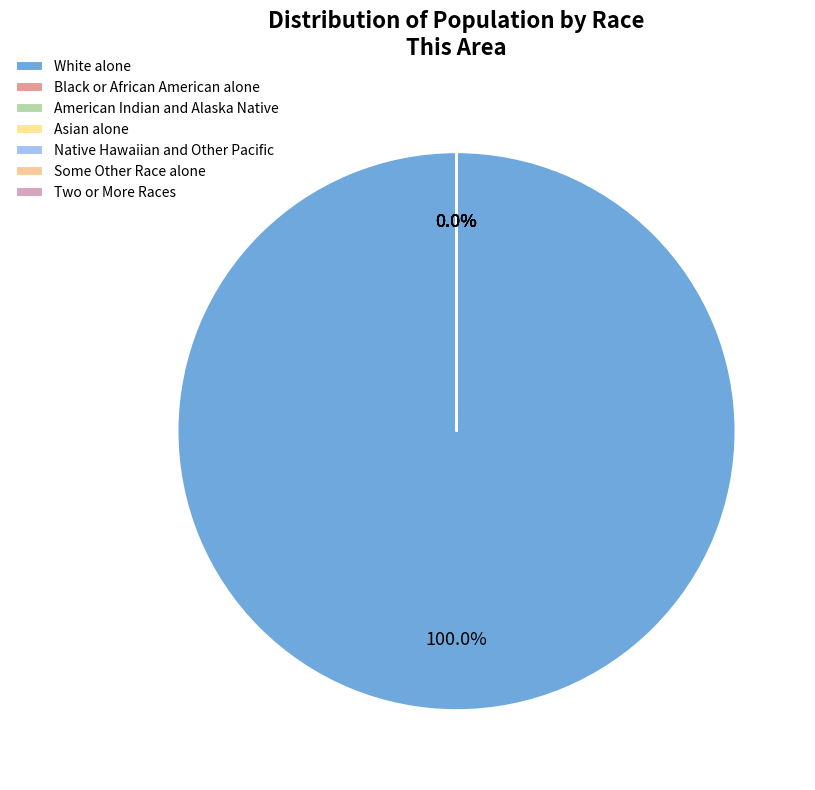

Which category accounts for the majority?

White alone